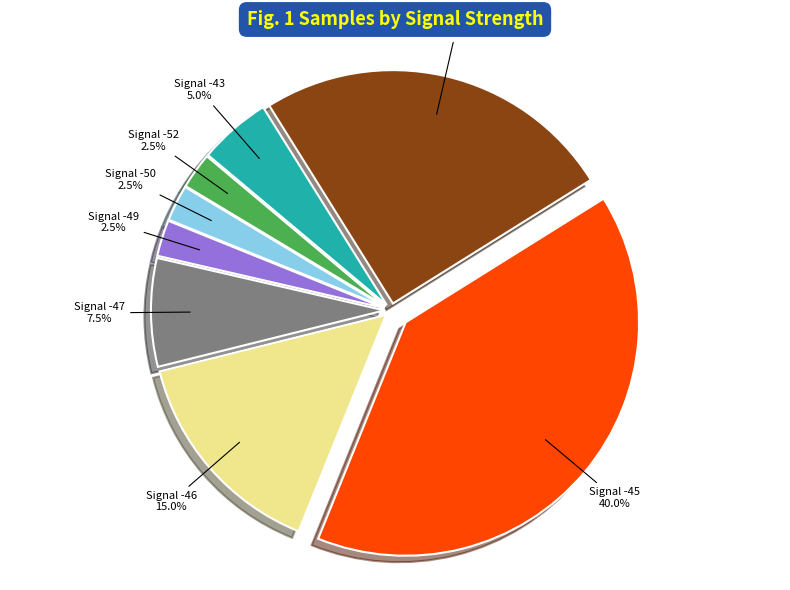

Is there a majority slice in this chart?

No